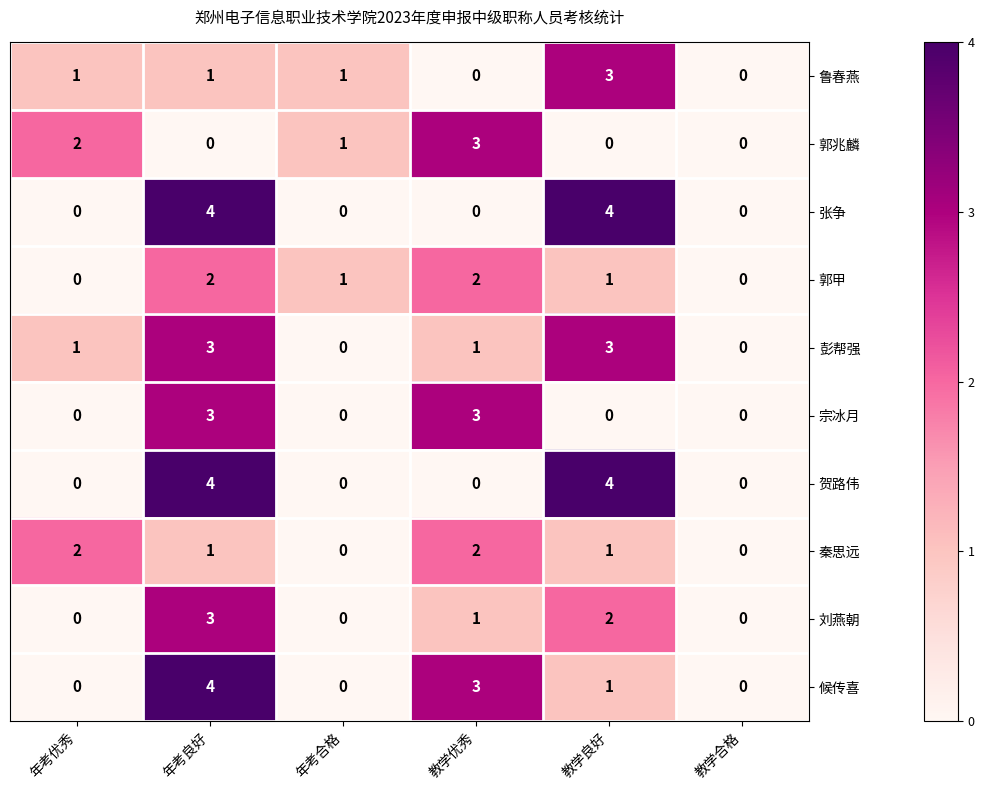

Count the number of data series in this chart.

10